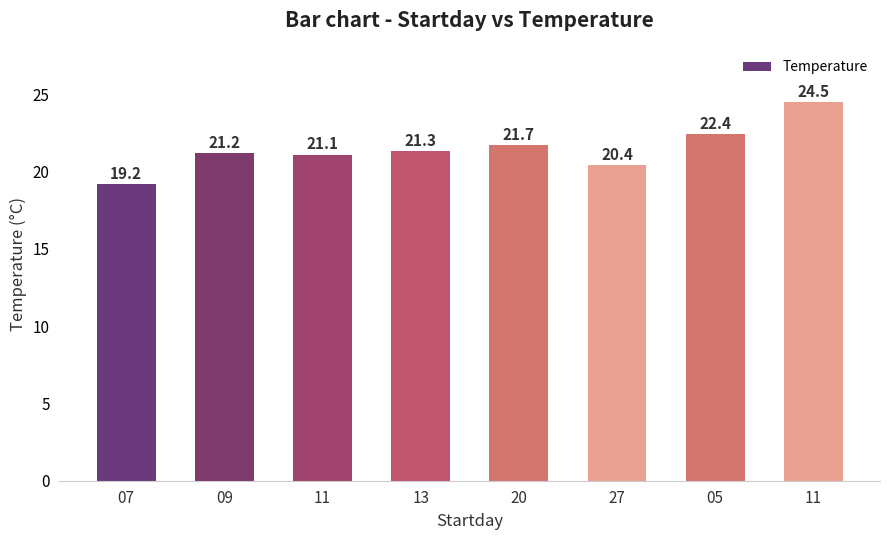

Reading left to right, extract all data points from this chart.

19.2	21.2	21.1	21.3	21.7	20.4	22.4	24.5